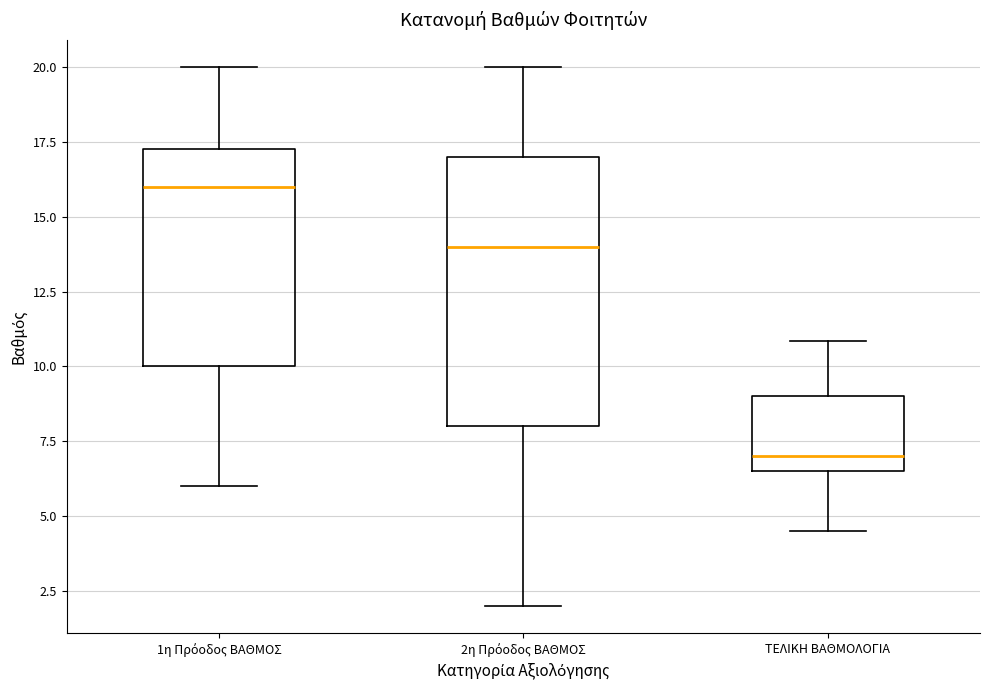

Comparing the boxes themselves (not the whiskers), which one is the tallest?

2η Πρόοδος ΒΑΘΜΟΣ